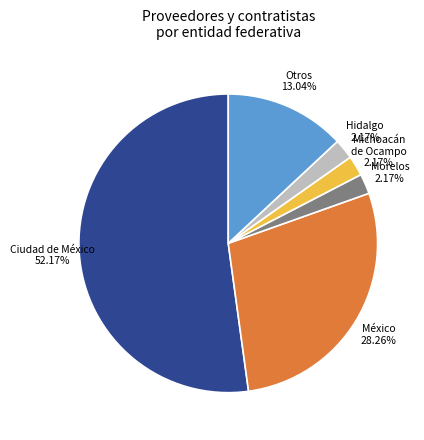

To the nearest percent, what portion does Hidalgo represent?

2%